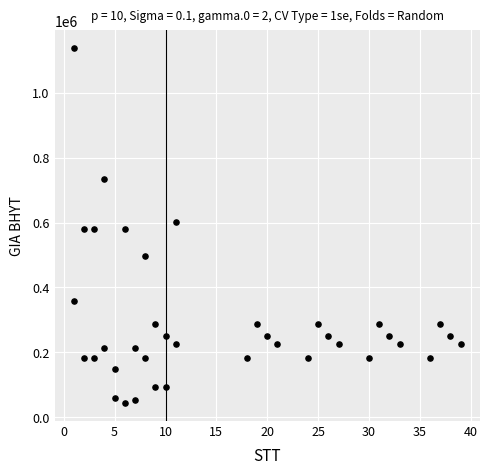

What is the range of X values (max minus min)?

38